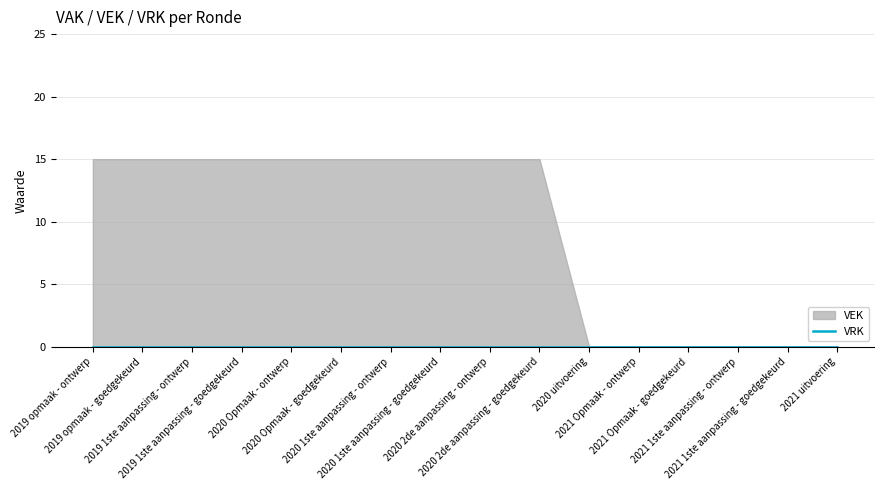

At which label does VRK reach its minimum?

2019 opmaak - ontwerp